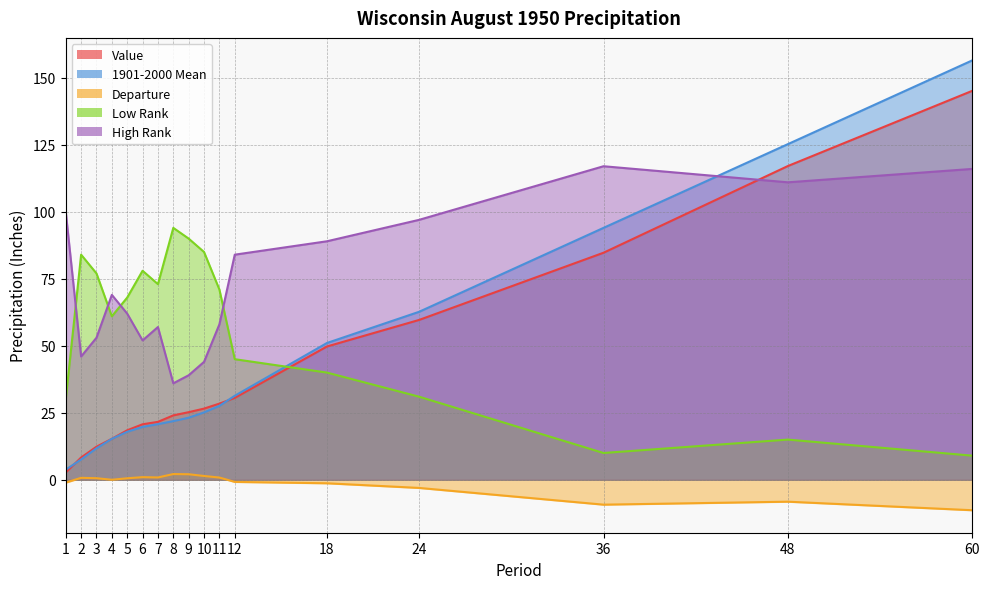

What are all the series names shown in the legend?

Value, 1901-2000 Mean, Departure, Low Rank, High Rank